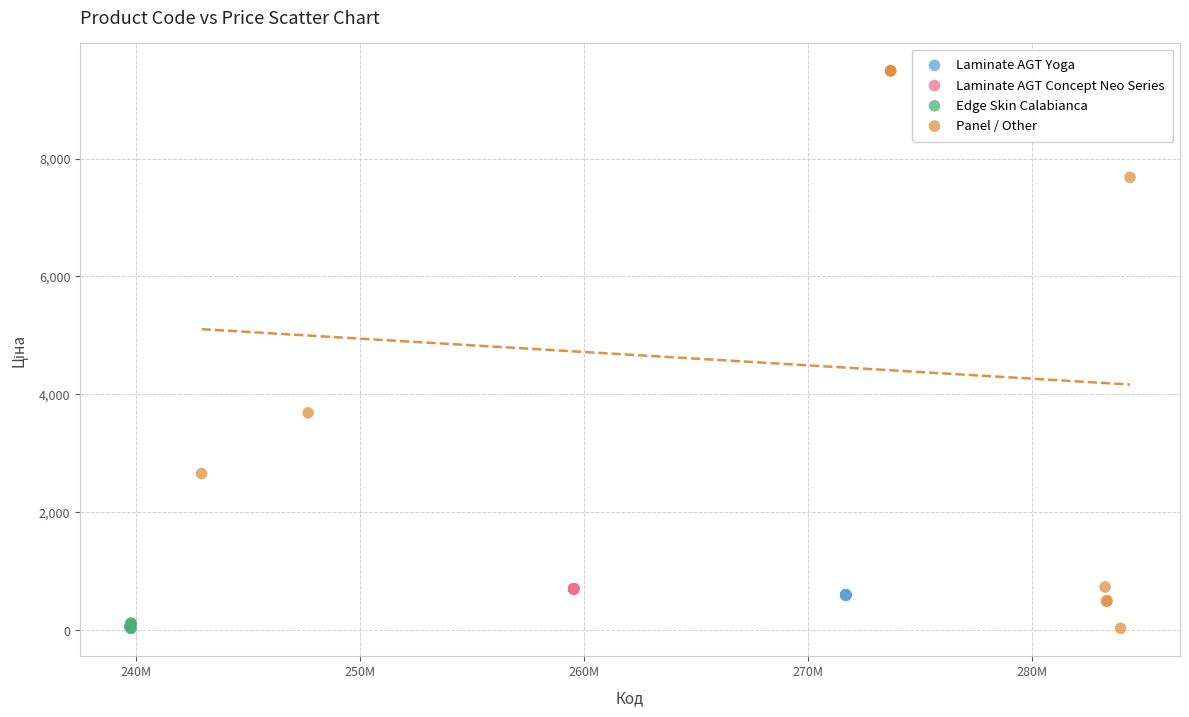

Which series contains the highest Y value?

Panel / Other